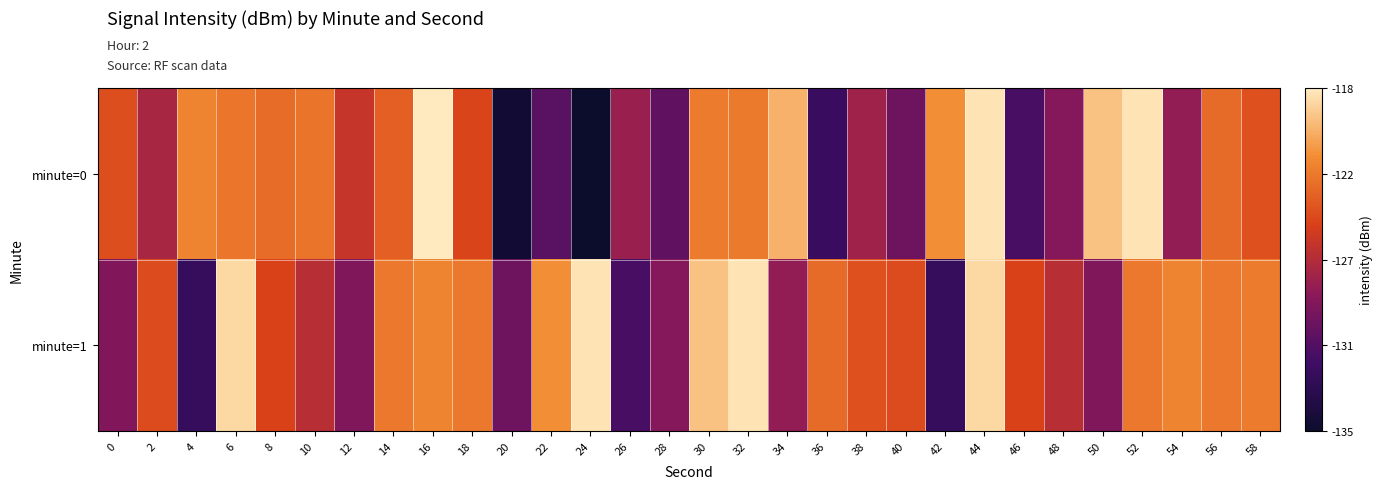

At which category does the chart reach its peak across all series?

16